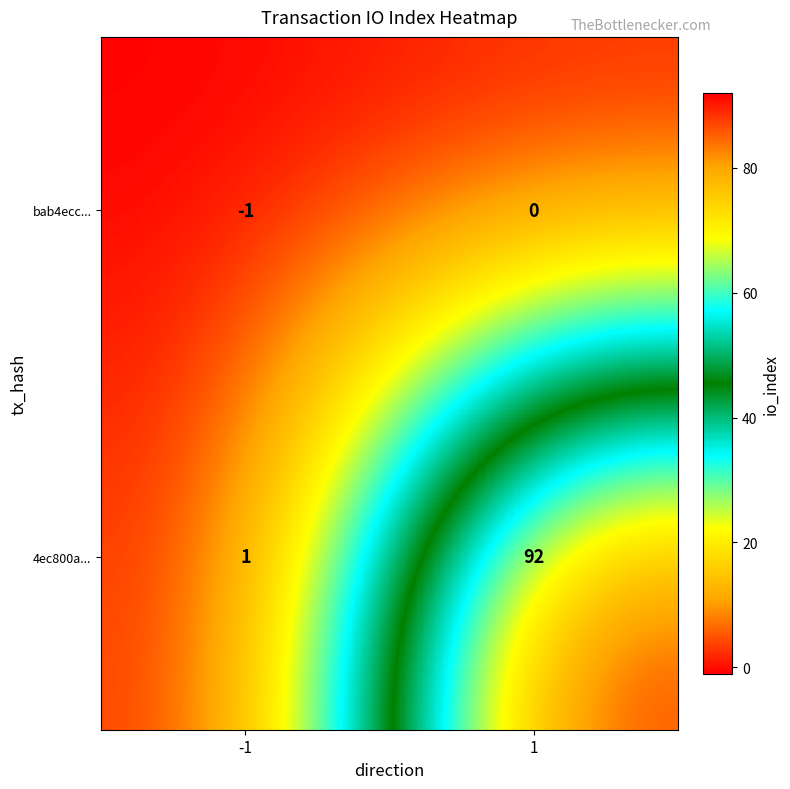

How many categories are shown in the chart?

2